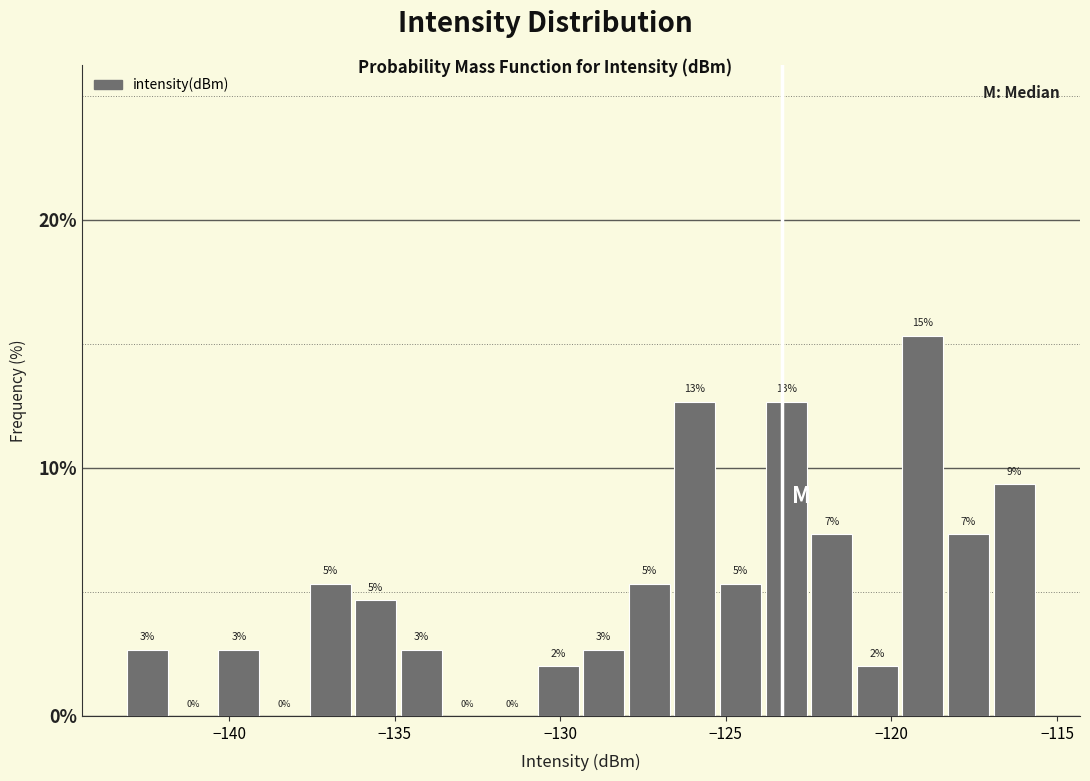

Read against the x-axis, roughly where is the centre of the tallest bar?

-119.0